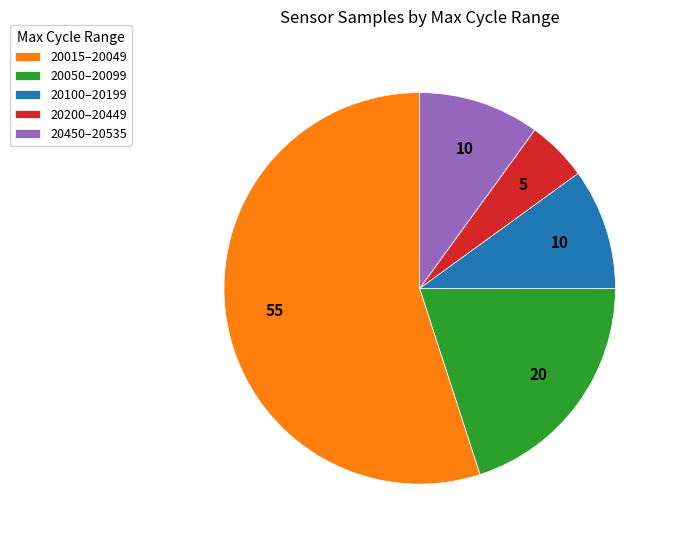

Which has a higher value, 20200–20449 or 20100–20199?

20100–20199